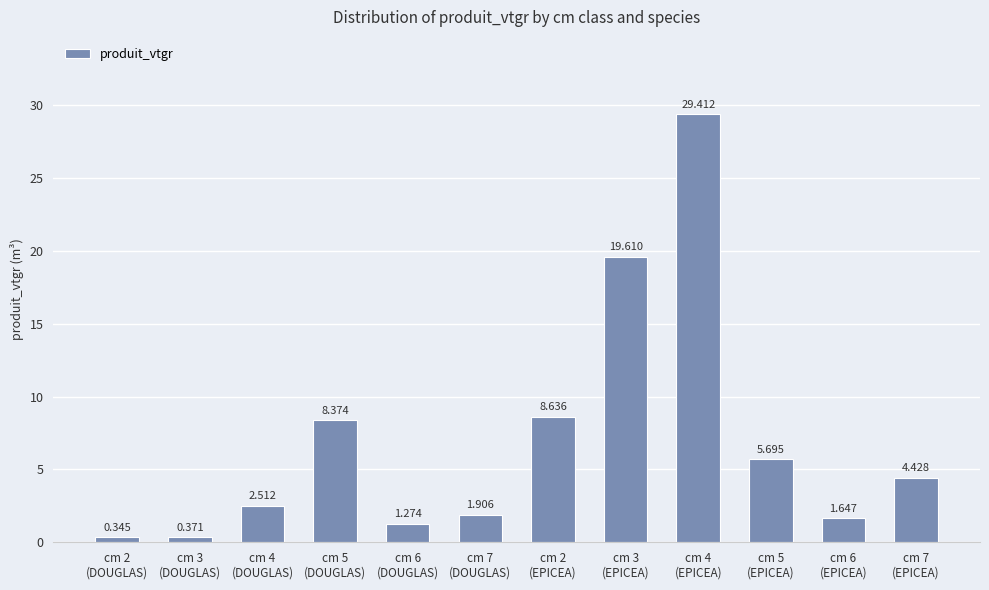

What is the label of the 5th bar from the right?

cm 3
(EPICEA)